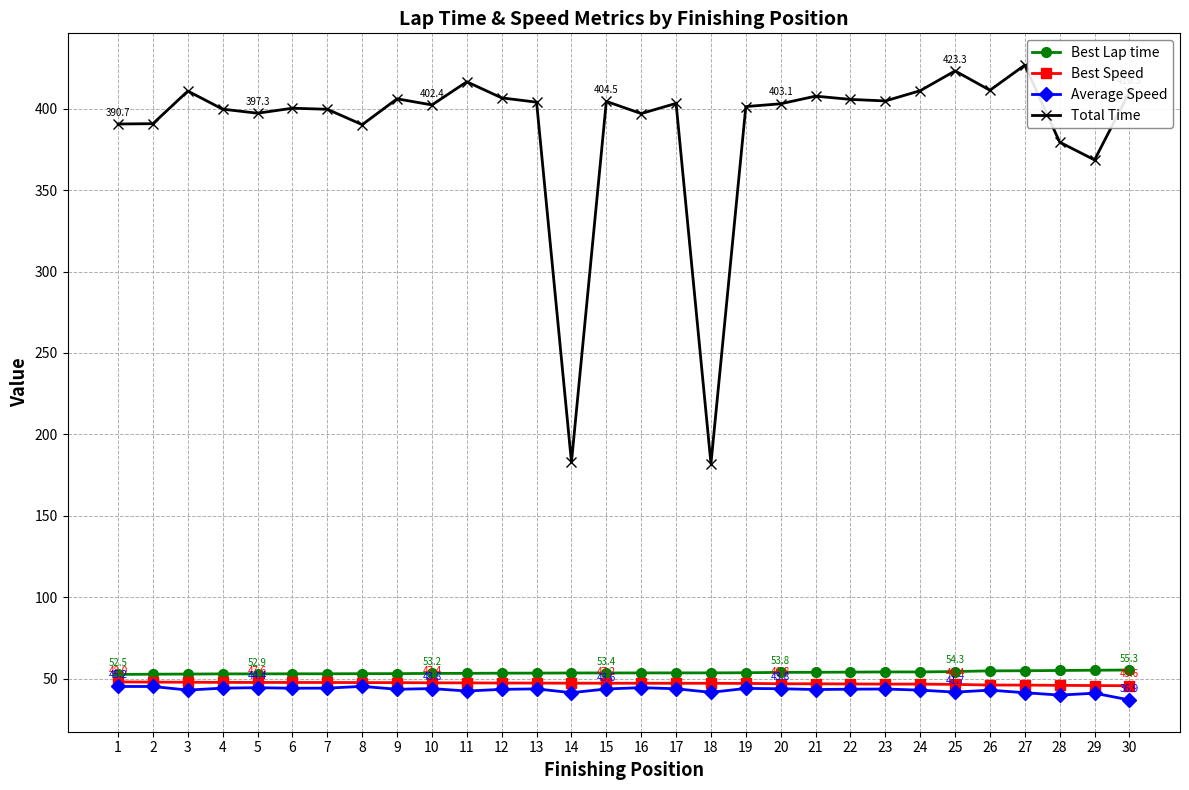

What is the value of the Best Speed point at the 8th from the left?

47.5